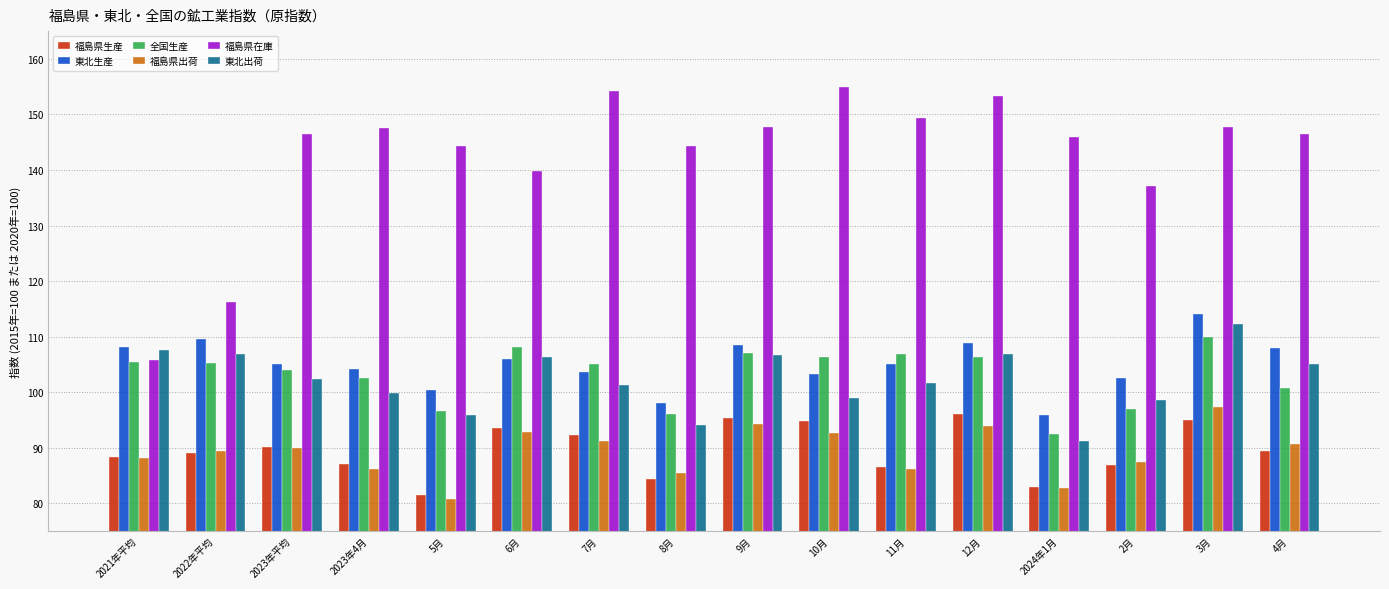

What is the sum of all 福島県生産 values?

1433.1